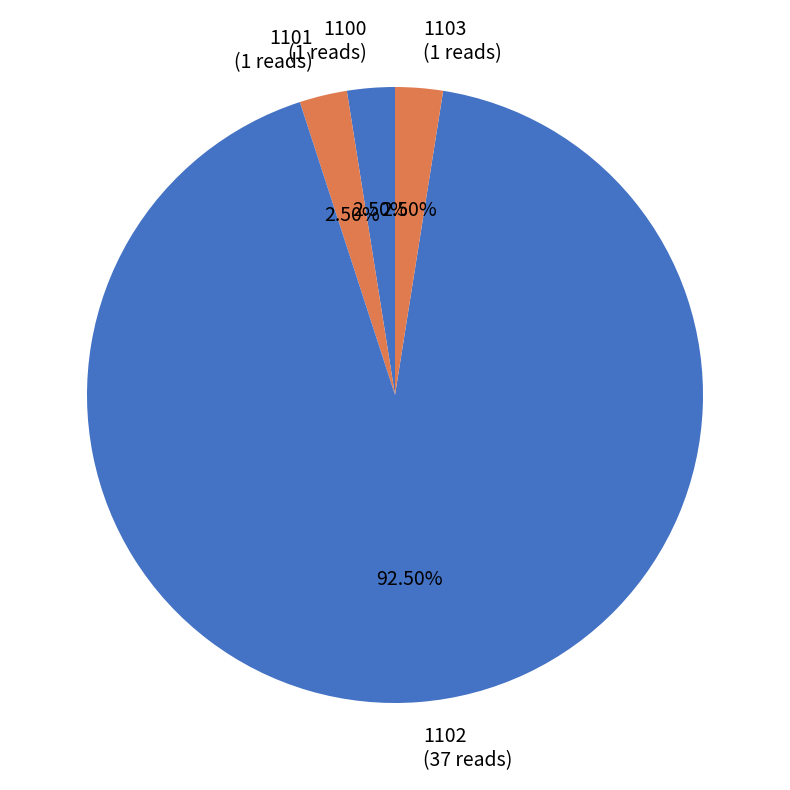

Between 1101 (1 reads) and 1102 (37 reads), which is larger?

1102 (37 reads)